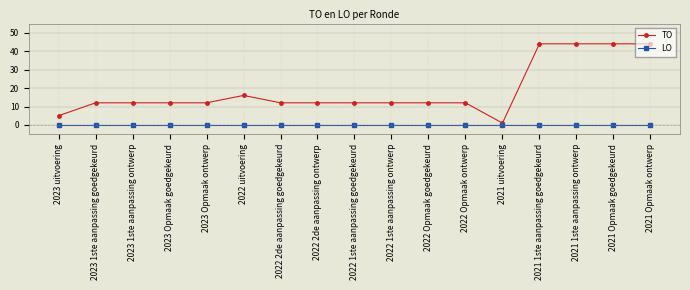

Which series has the widest spread of values?

TO